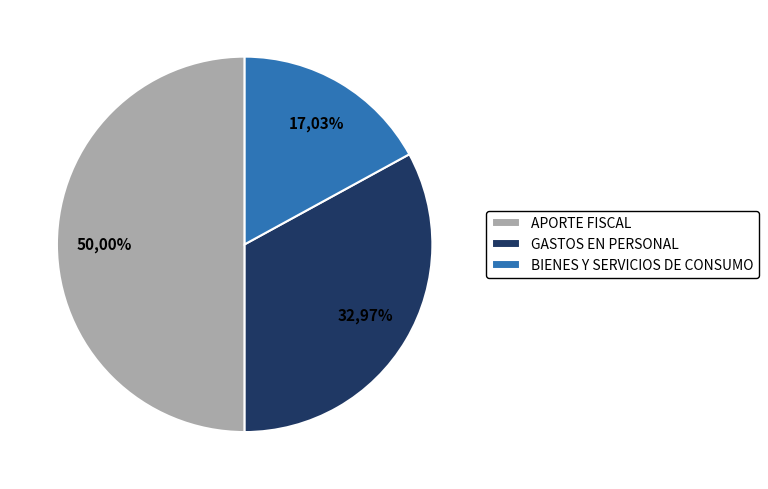

Combined, what portion of the pie is APORTE FISCAL and BIENES Y SERVICIOS DE CONSUMO?

67.0%